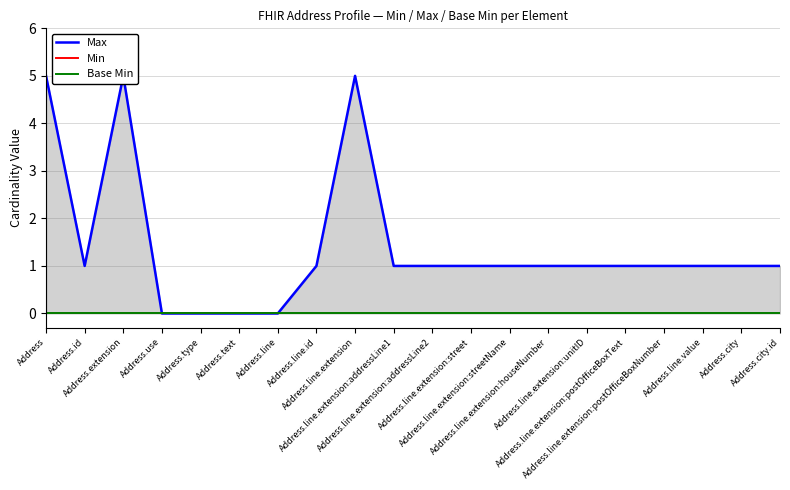

List the labels in order of Base Min value, smallest first.

Address, Address.id, Address.extension, Address.use, Address.type, Address.text, Address.line, Address.line.id, Address.line.extension, Address.line.extension:addressLine1, Address.line.extension:addressLine2, Address.line.extension:street, Address.line.extension:streetName, Address.line.extension:houseNumber, Address.line.extension:unitID, Address.line.extension:postOfficeBoxText, Address.line.extension:postOfficeBoxNumber, Address.line.value, Address.city, Address.city.id